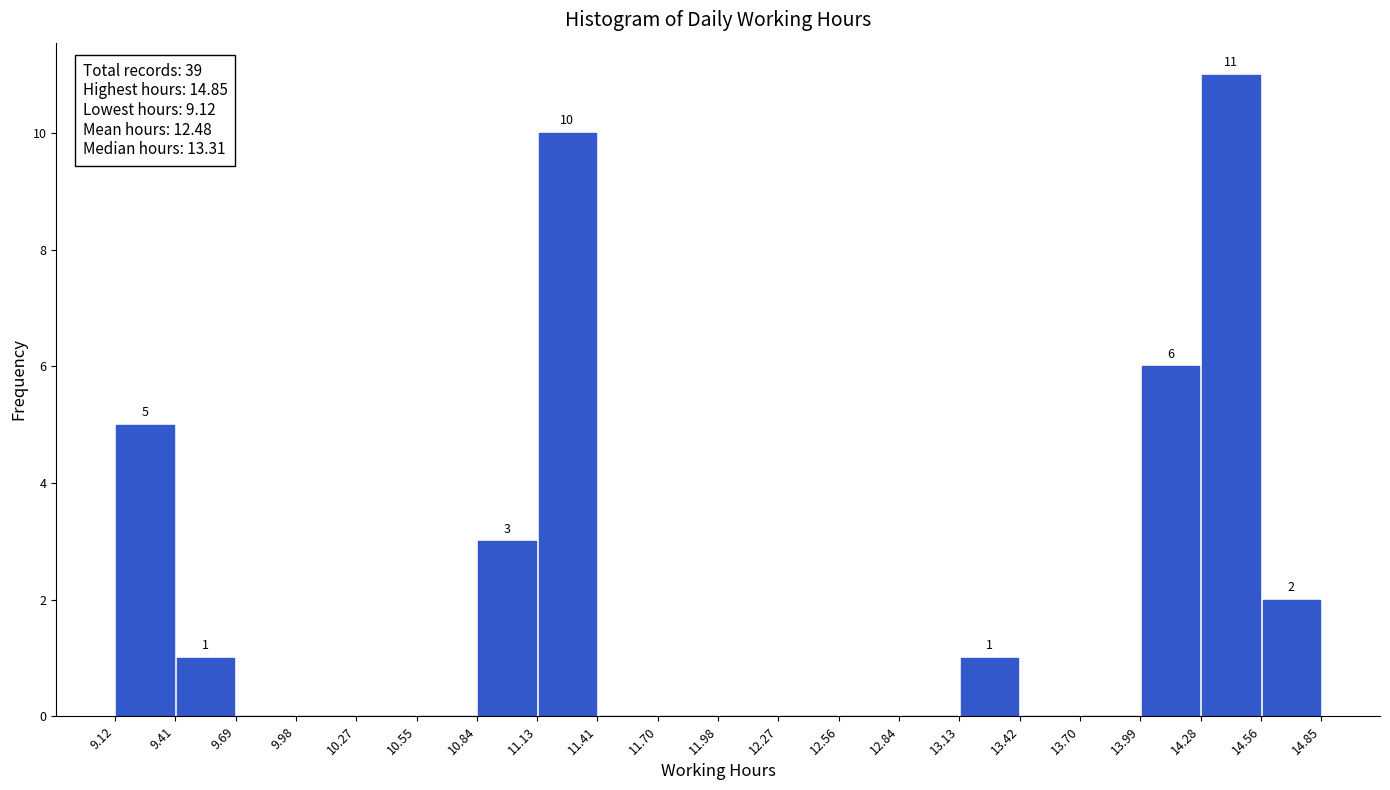

Which range on the x-axis has the tallest bar?

14.28 to 14.56